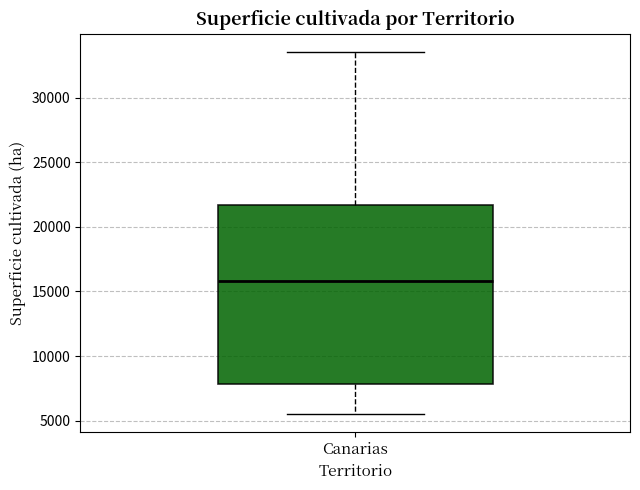

Transcribe this box plot: give where the median line is, the range the box spans, and where the two whiskers end, as read against the y-axis. The values are not printed on the chart, so give them approximately, as read against the axis.

median 16000, box 8000 to 21500, whiskers 5500 to 33500